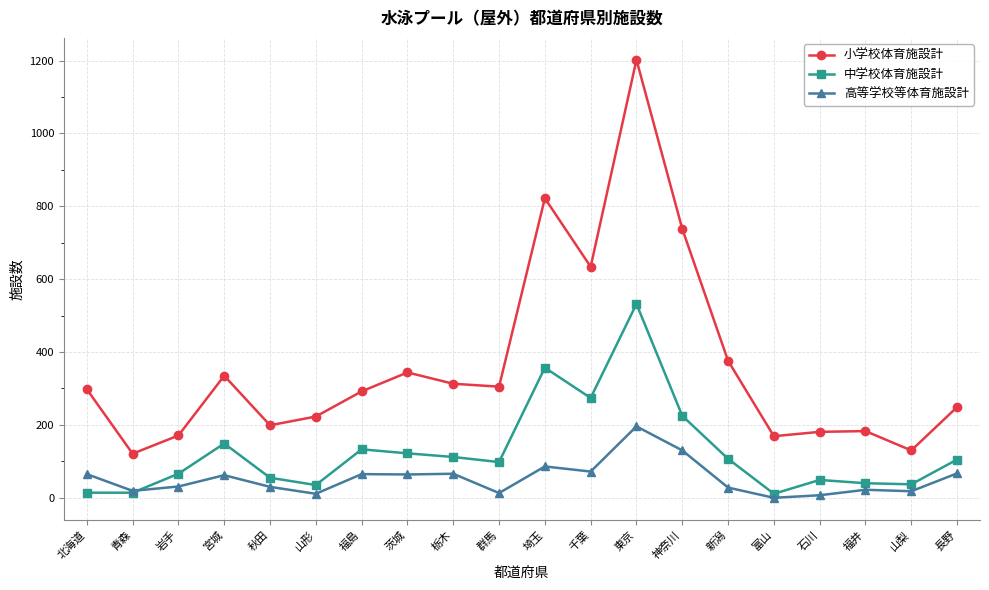

Which series has the largest range (max minus min)?

小学校体育施設計